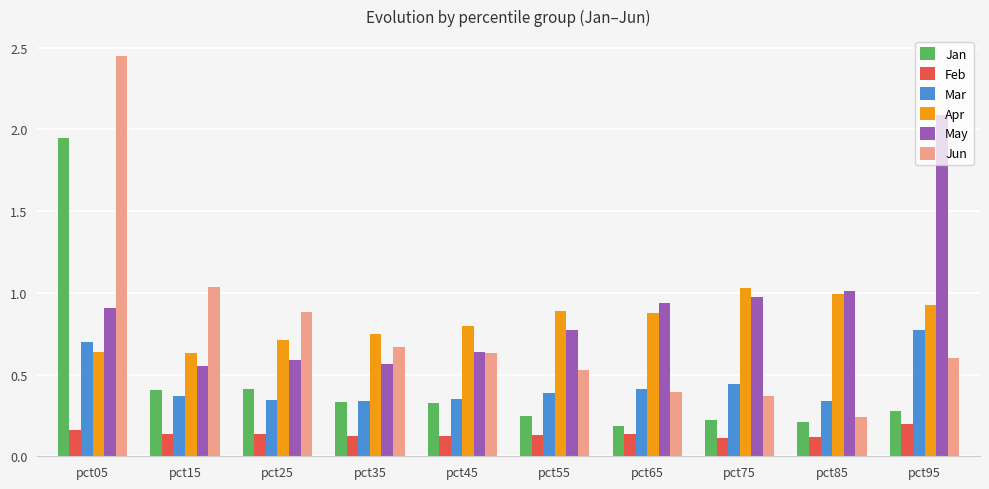

What is the sum of all Apr values?

8.2